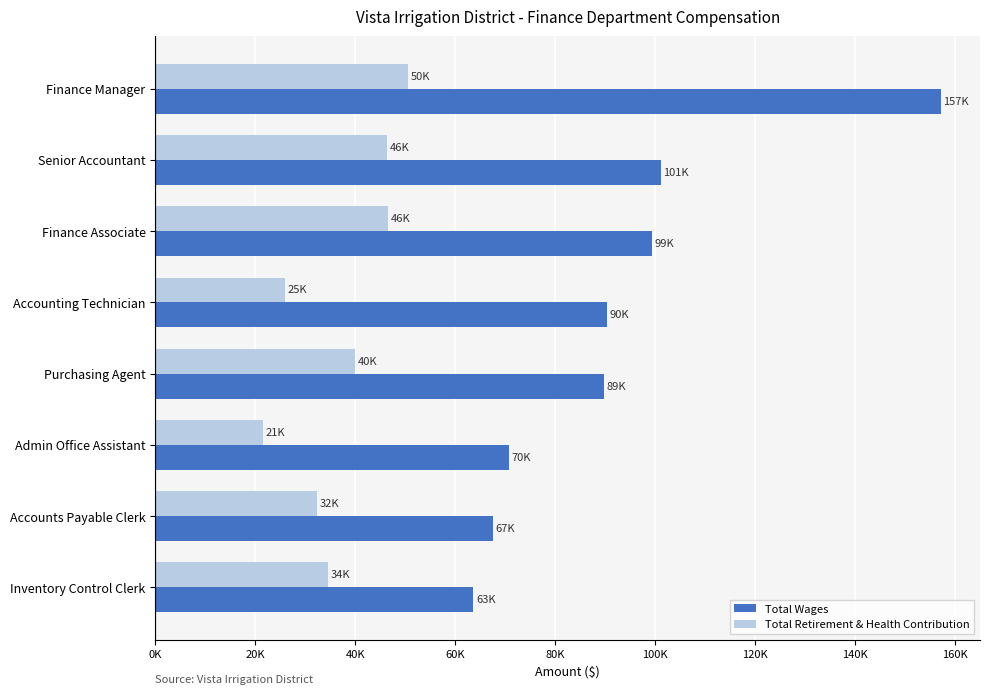

What are all the series names shown in the legend?

Total Wages, Total Retirement & Health Contribution